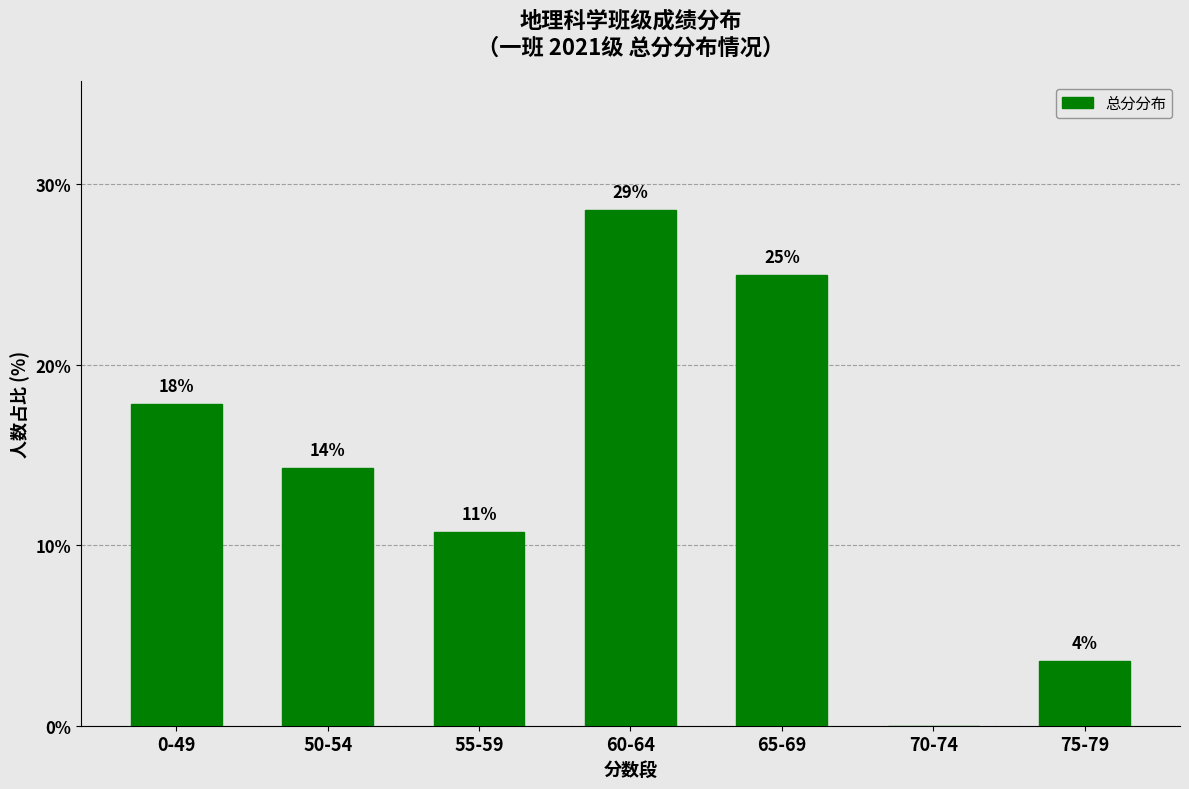

What is the change in value from 60-64 to 75-79?

-25.0